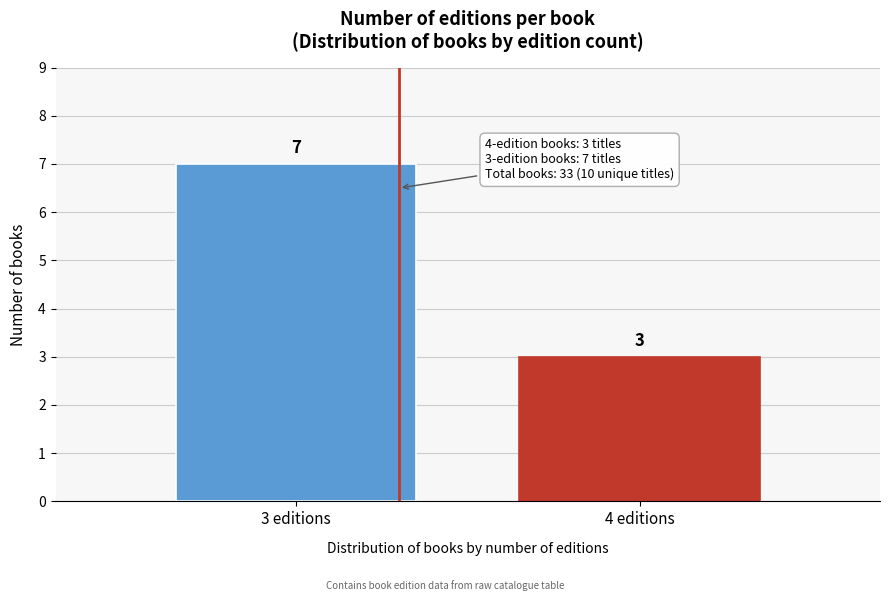

Reading left to right, transcribe all the data shown in this chart.

7	3